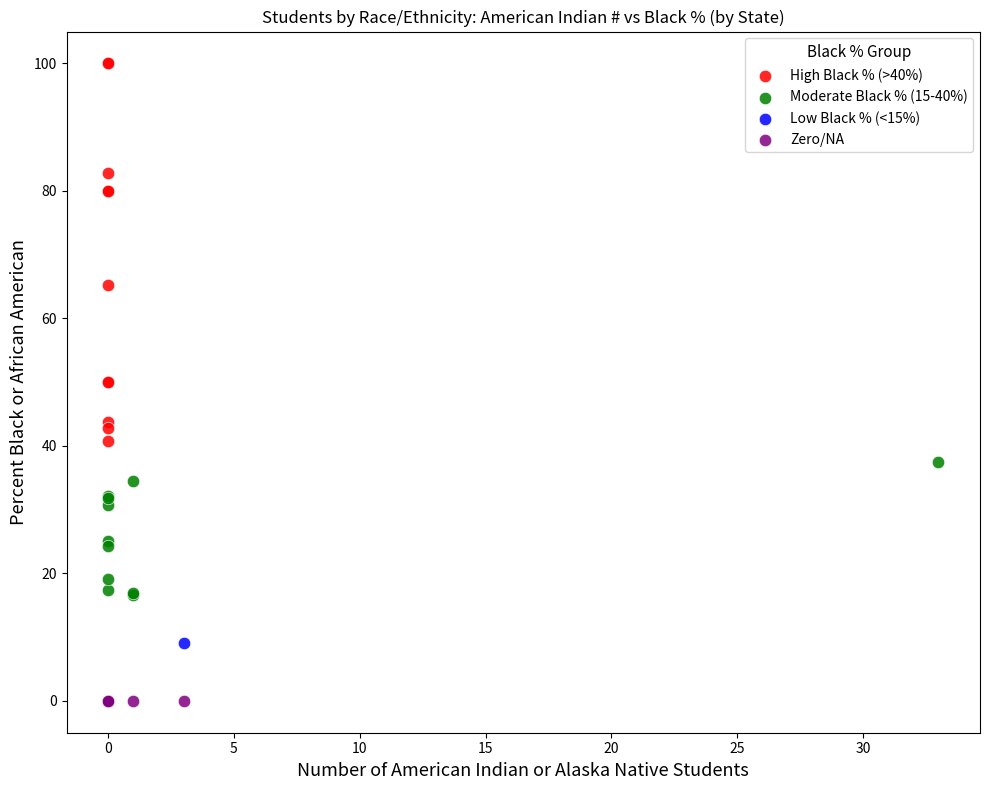

What are all the series names shown in the legend?

High Black % (>40%), Moderate Black % (15-40%), Low Black % (<15%), Zero/NA